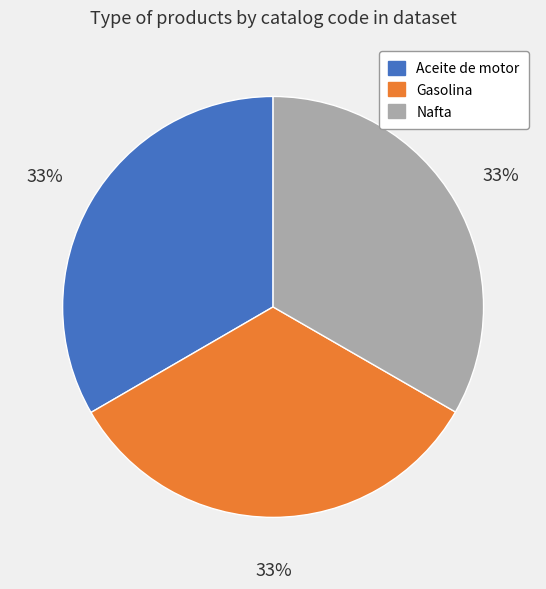

Count the number of slices in the pie.

3